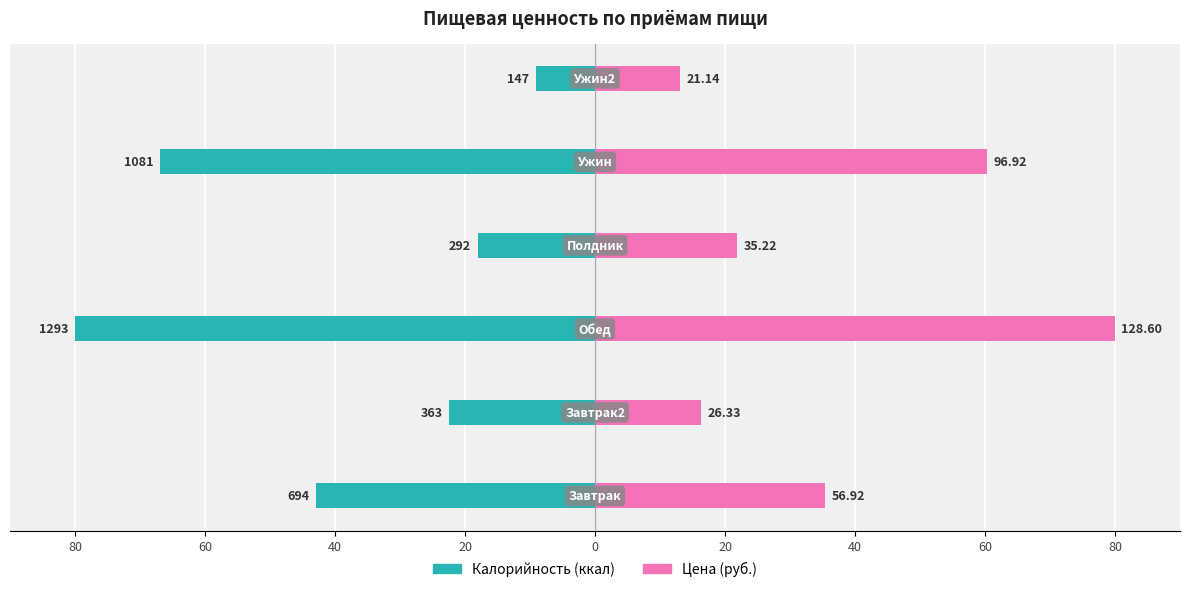

Which series has the largest range (max minus min)?

Калорийность (ккал)